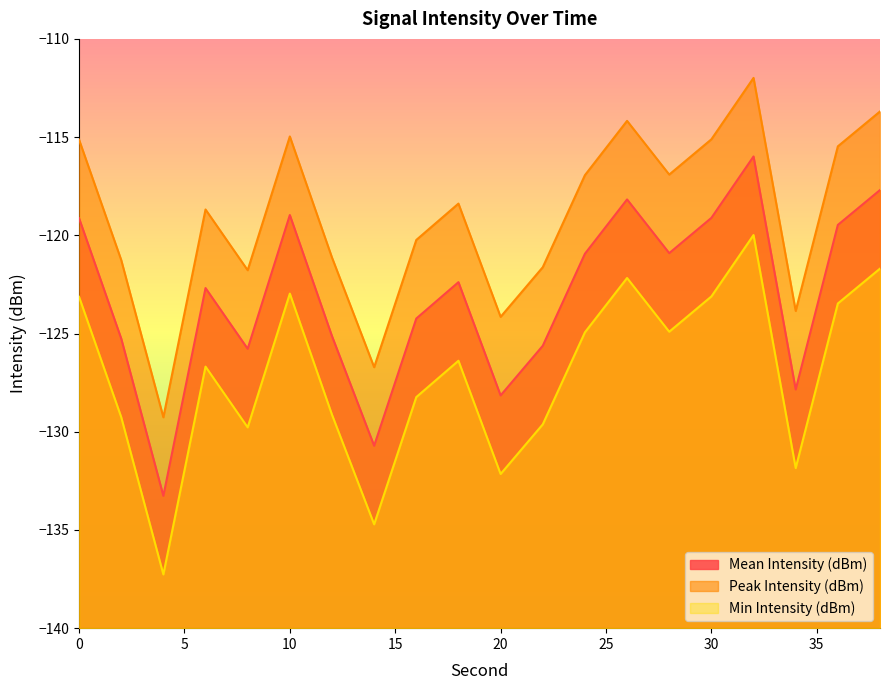

How many interior local peaks does the Mean Intensity (dBm) series have?

5